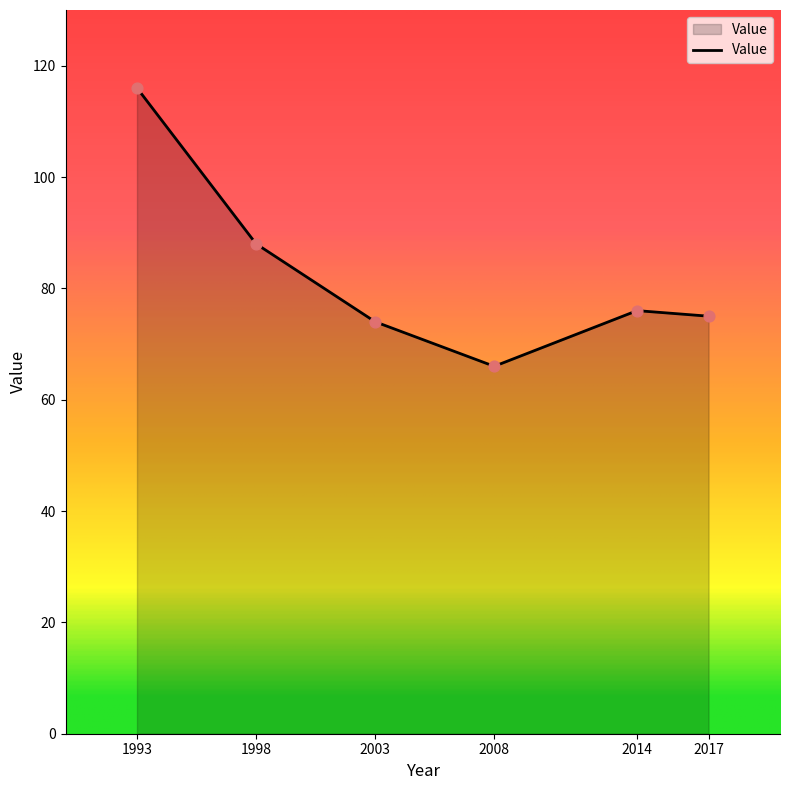

What is the change in value from 2003 to 2014?

+2